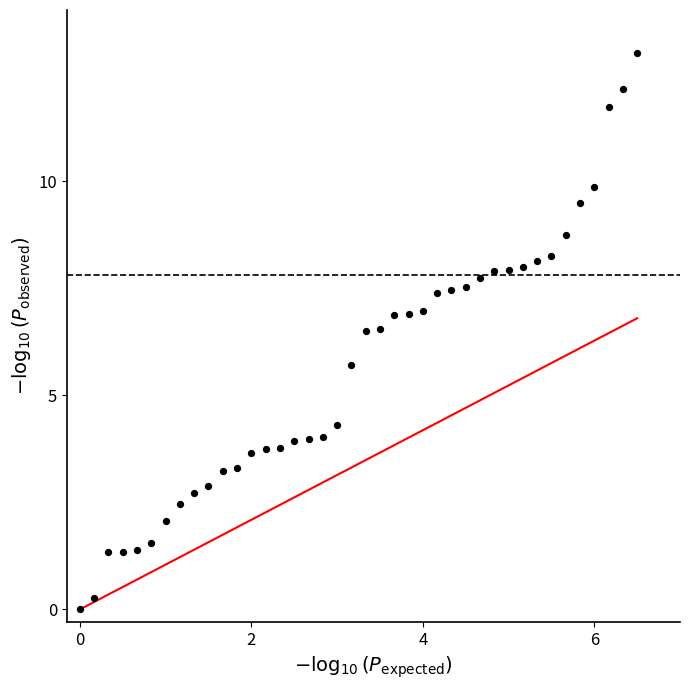

What is the range of X values (max minus min)?

6.5